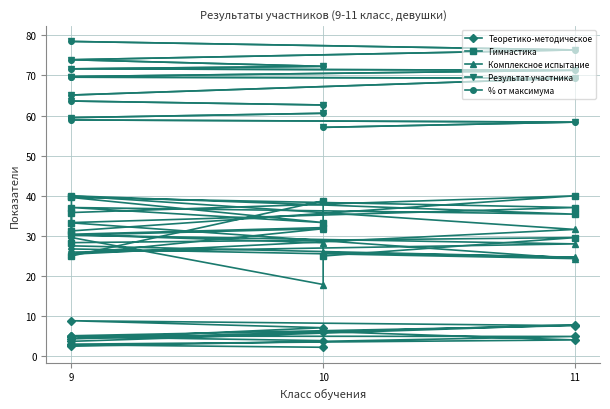

How many lines are shown in the chart?

5